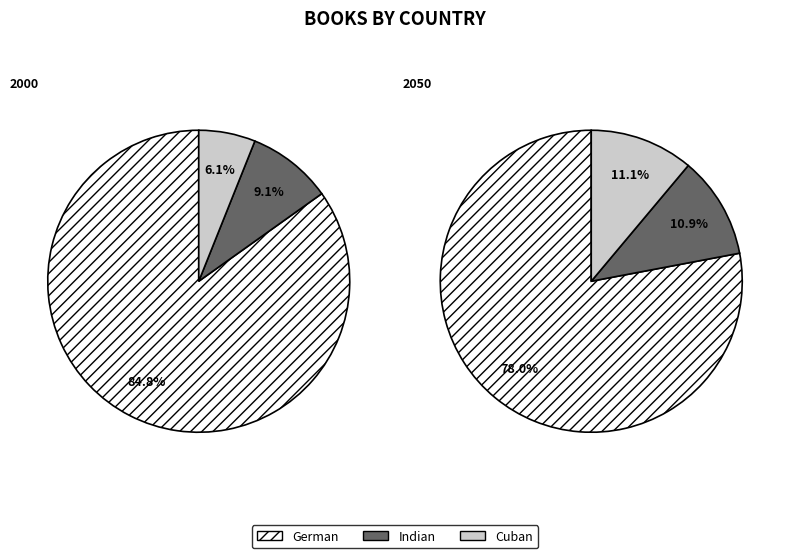

Rank the categories by value from highest to lowest.

German, Indian, Cuban